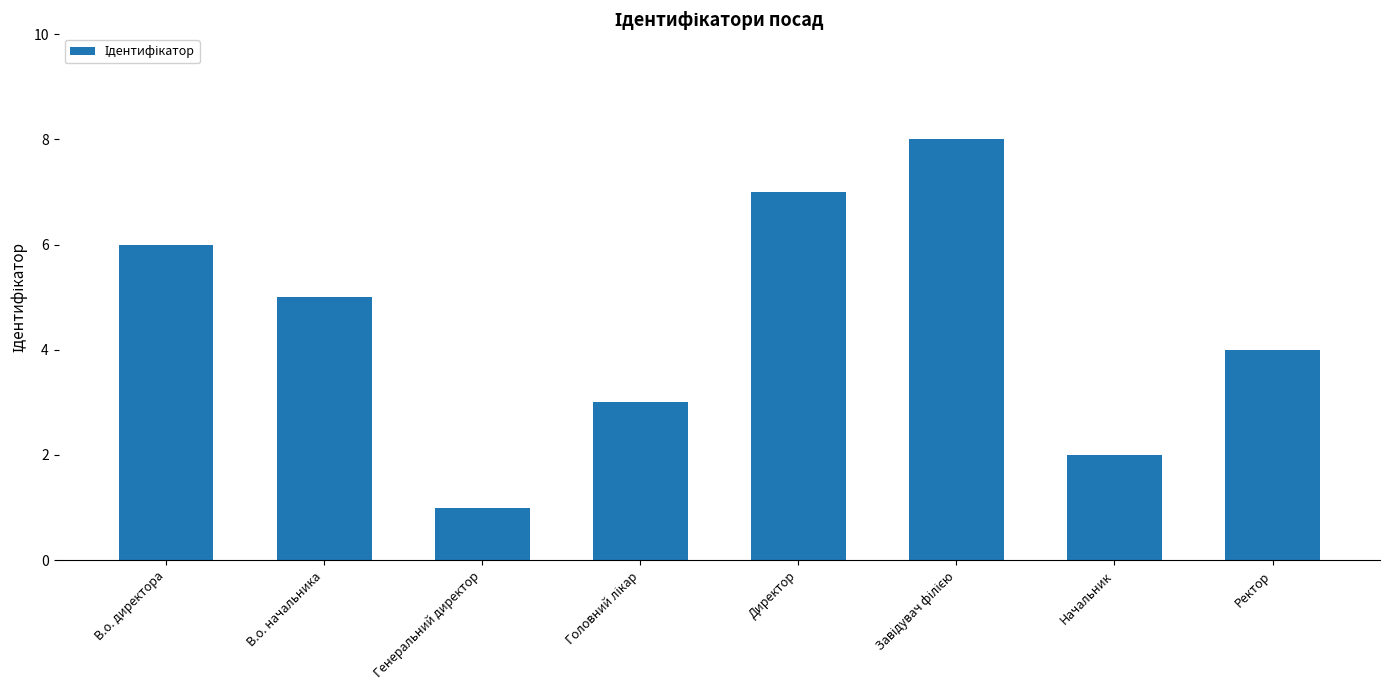

Which has a higher value, Начальник or Ректор?

Ректор